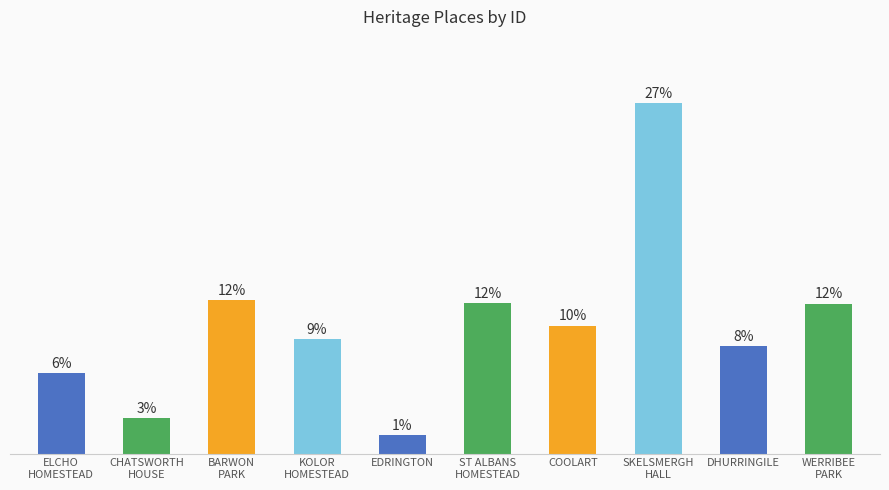

Does the chart contain stacked bars?

No